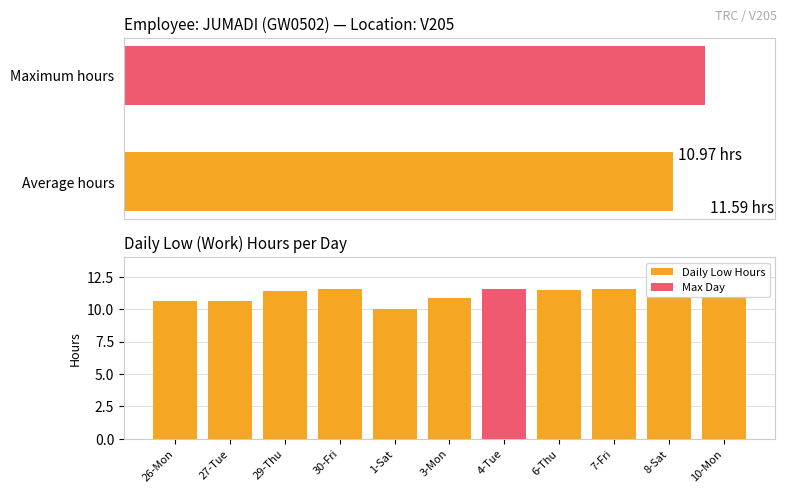

What is the average value?

11.1